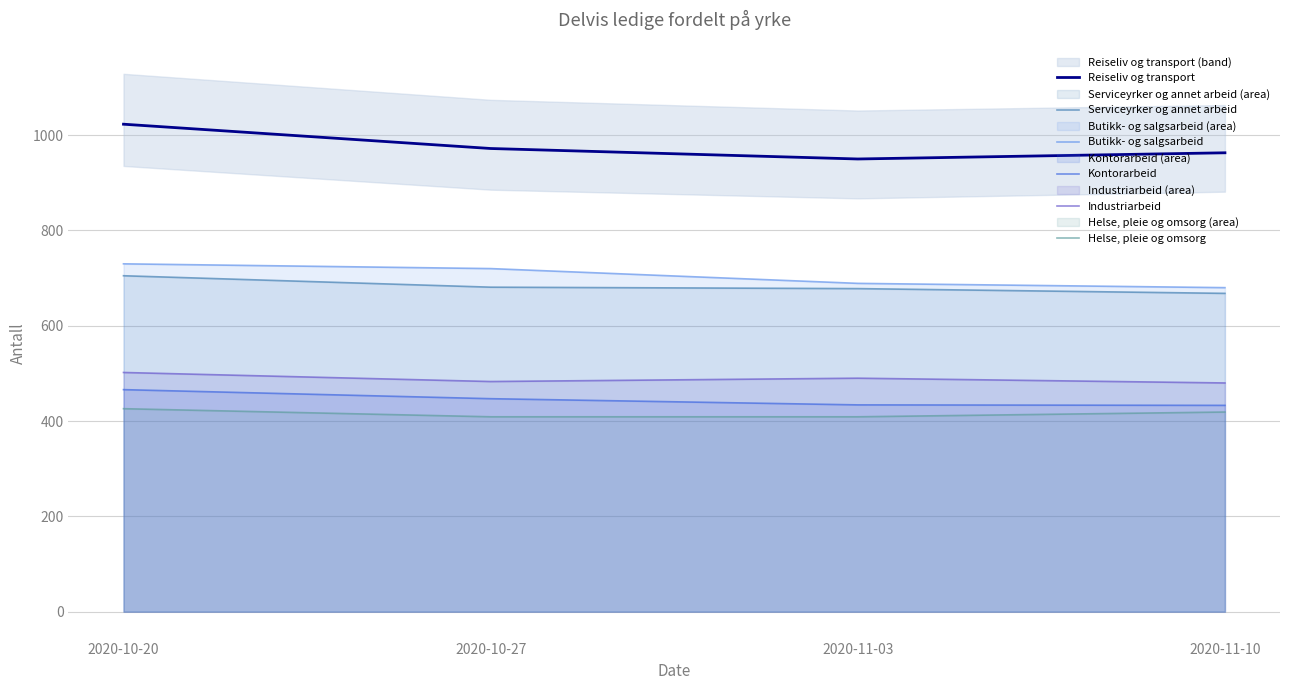

What is the label of the 3rd point from the left?

2020-11-03